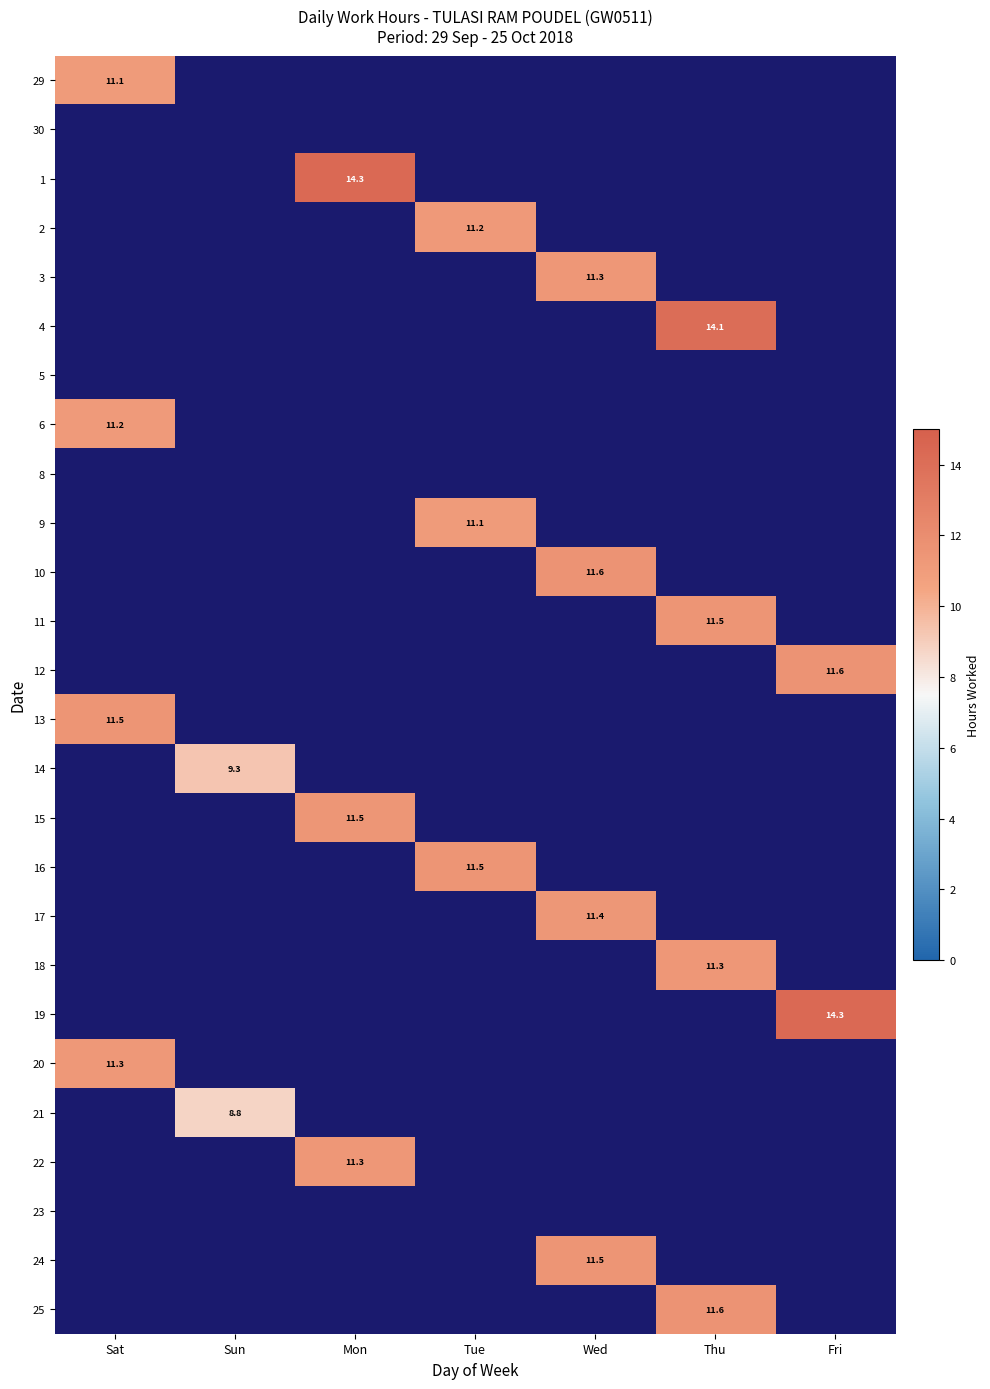

Is the value of 6 at Thu greater than the value of 14 at Mon?

No